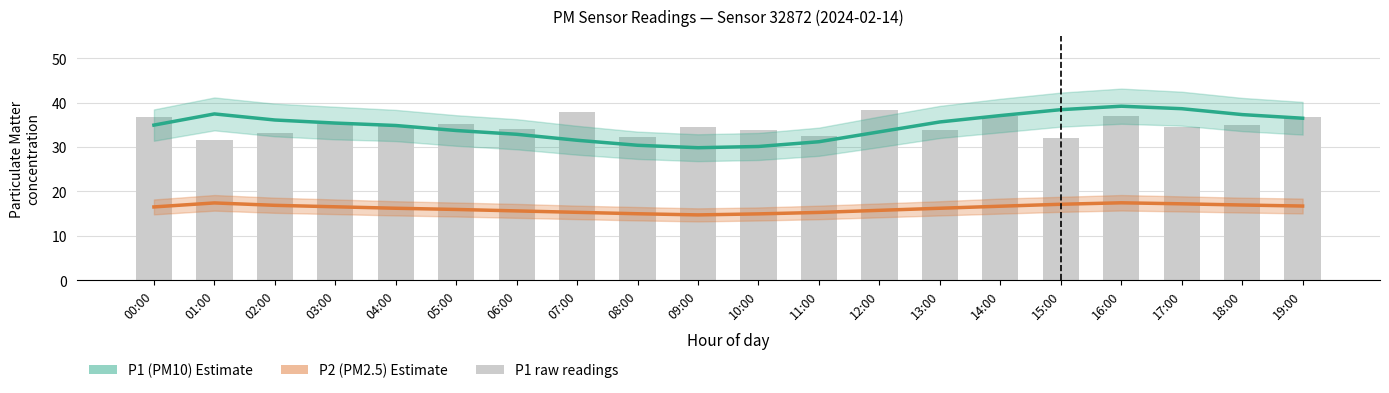

List the labels in order of P2 (PM2.5) estimate value, largest first.

16:00, 01:00, 17:00, 15:00, 18:00, 02:00, 19:00, 14:00, 03:00, 00:00, 04:00, 13:00, 05:00, 12:00, 06:00, 07:00, 11:00, 08:00, 10:00, 09:00